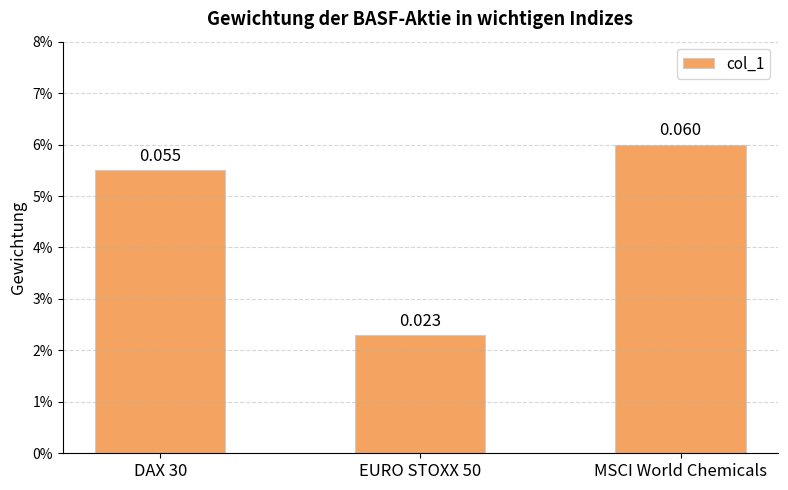

Does the chart contain stacked bars?

No